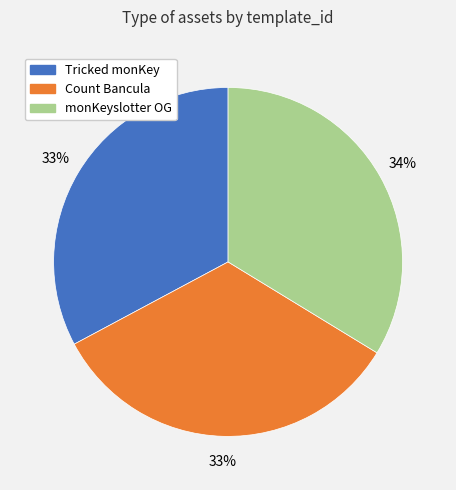

To the nearest percent, what is the difference between the largest and smallest slice percentages?

1%